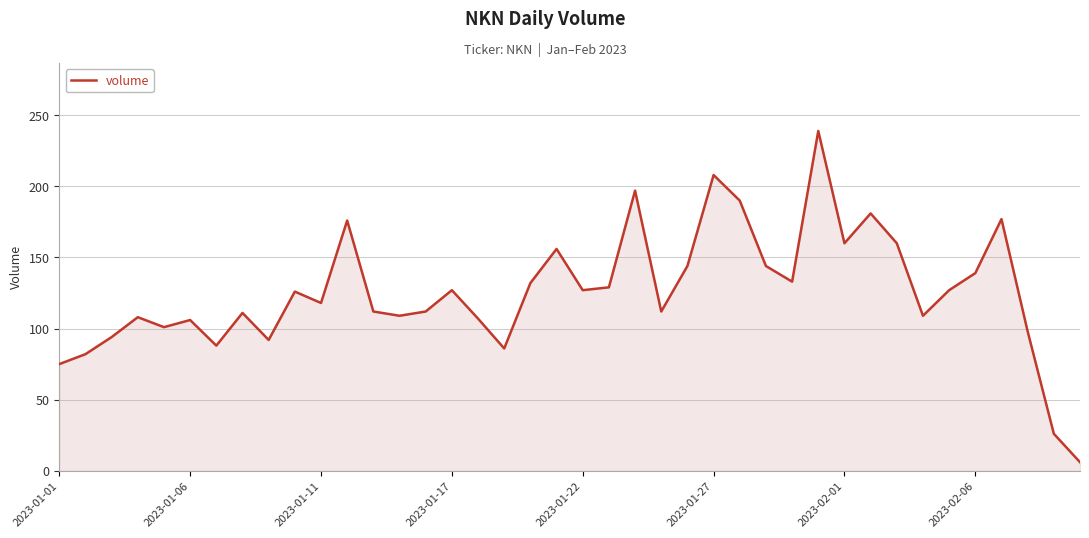

What is the minimum value shown in the chart?

6